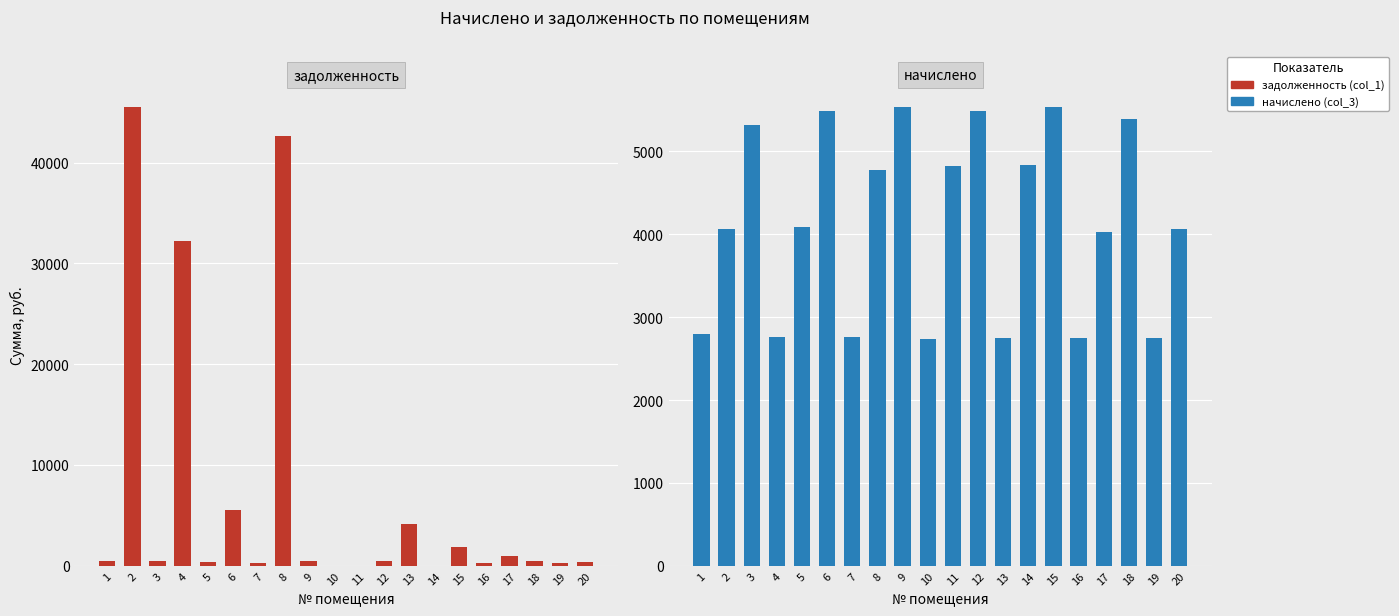

Which category has the highest value across all series?

2